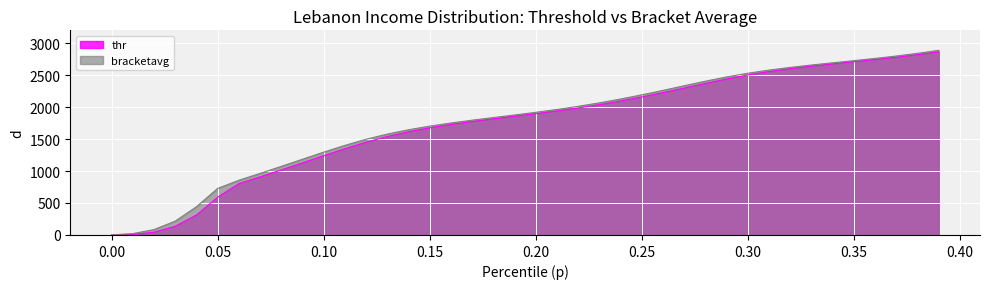

What is the spread (max minus min) of values at 0.35?

16.9